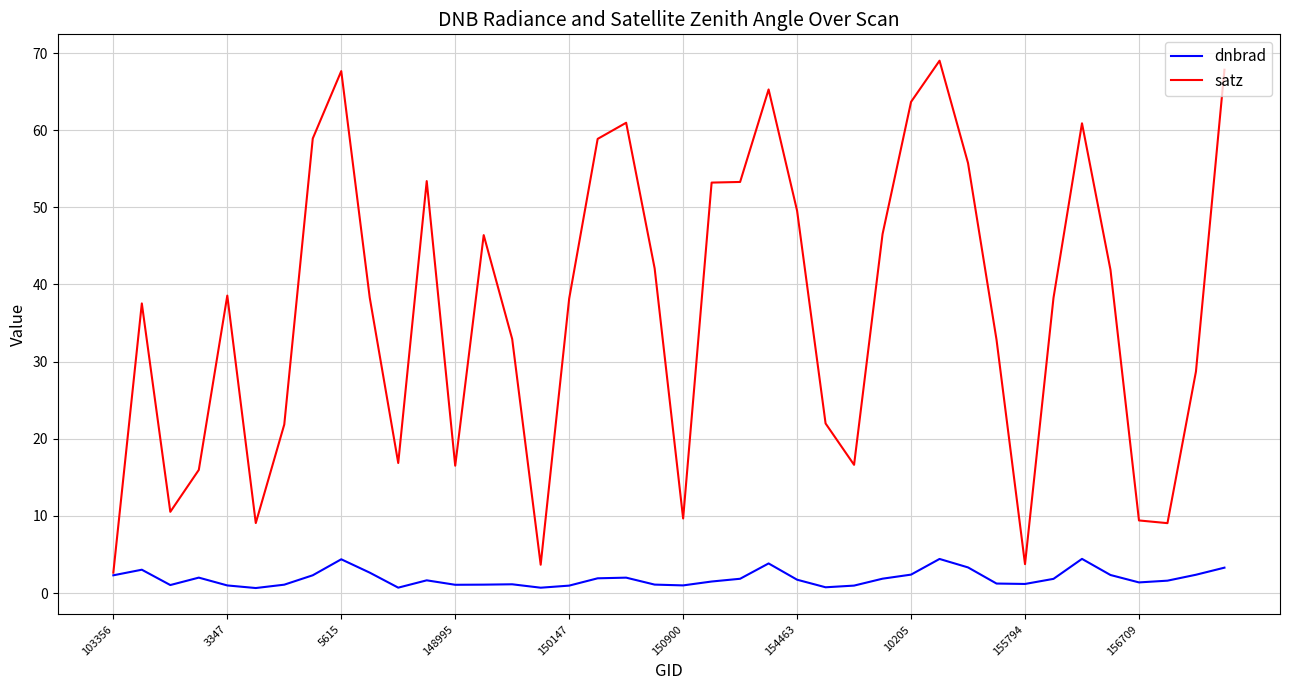

What is the greatest value displayed?

69.0